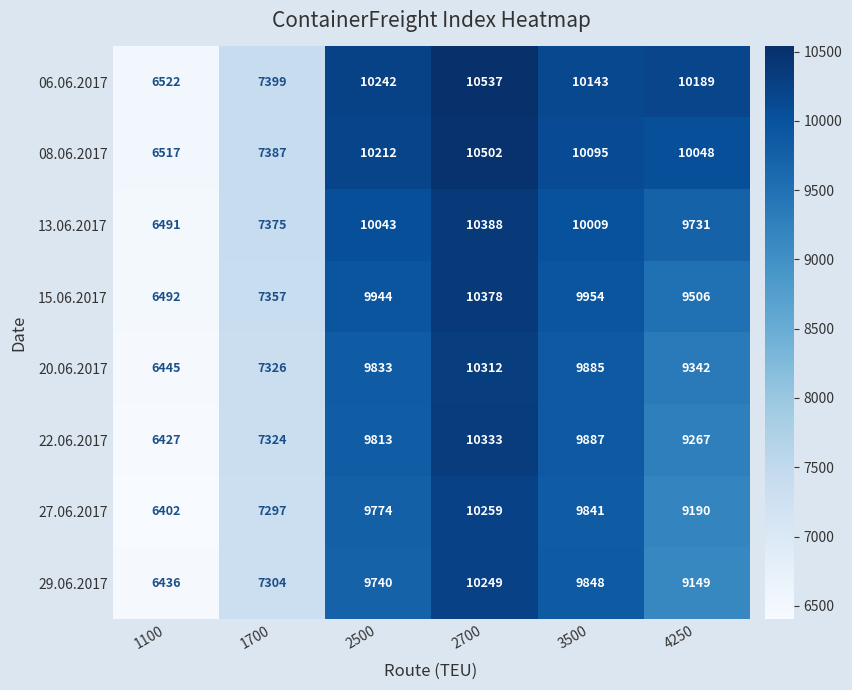

Rank the series by their maximum value, from highest to lowest.

06.06.2017, 08.06.2017, 13.06.2017, 15.06.2017, 22.06.2017, 20.06.2017, 27.06.2017, 29.06.2017